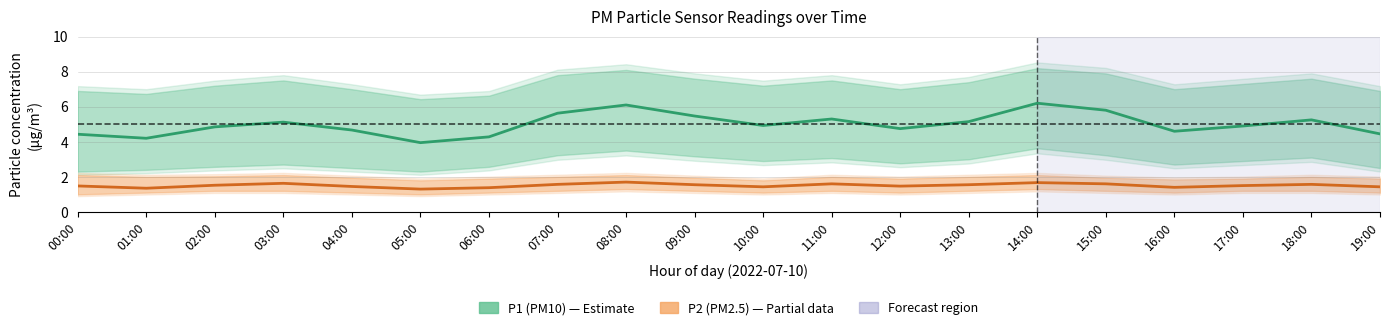

How many interior local valleys does the P1 (PM10) series have?

5